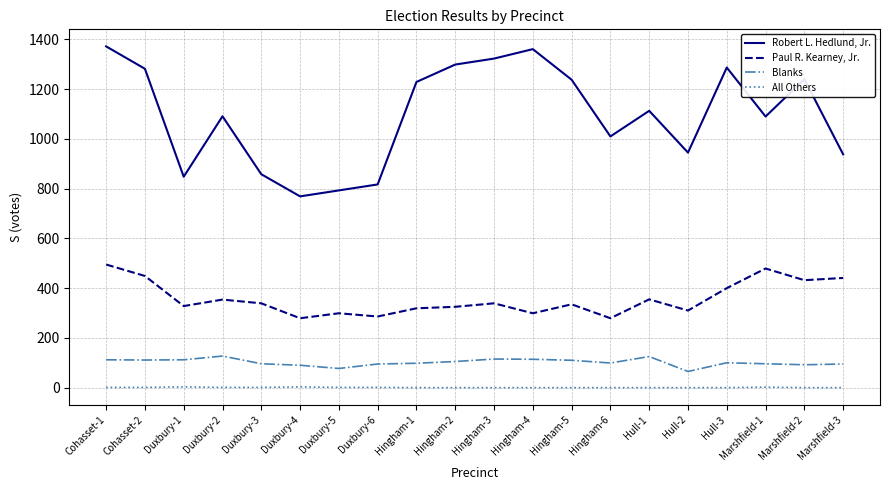

How many lines are shown in the chart?

4